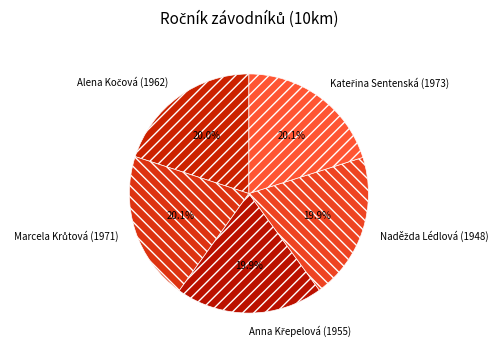

Is there any slice that represents more than half of the pie?

No